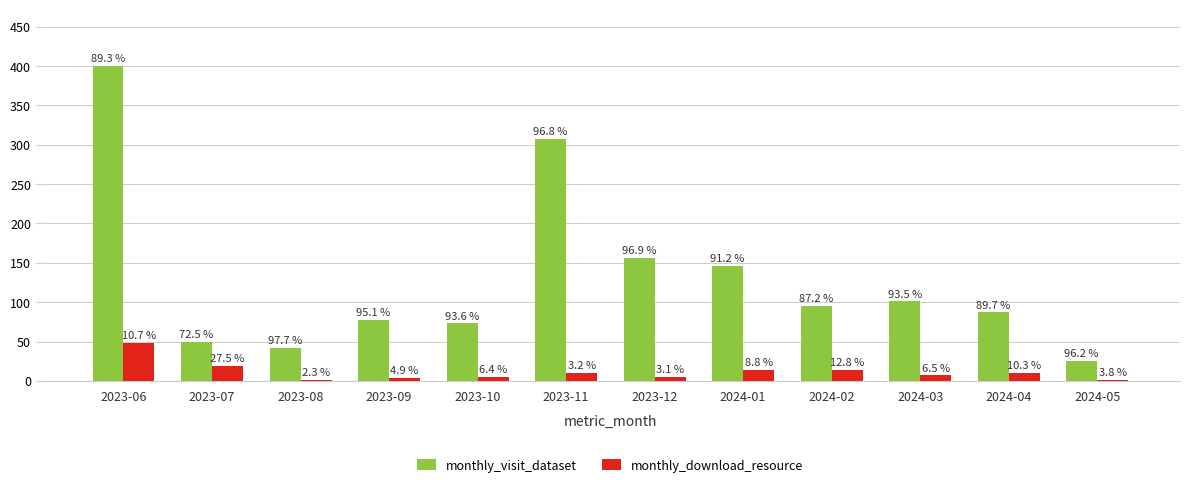

What is the total value across all series at 2024-03?

108